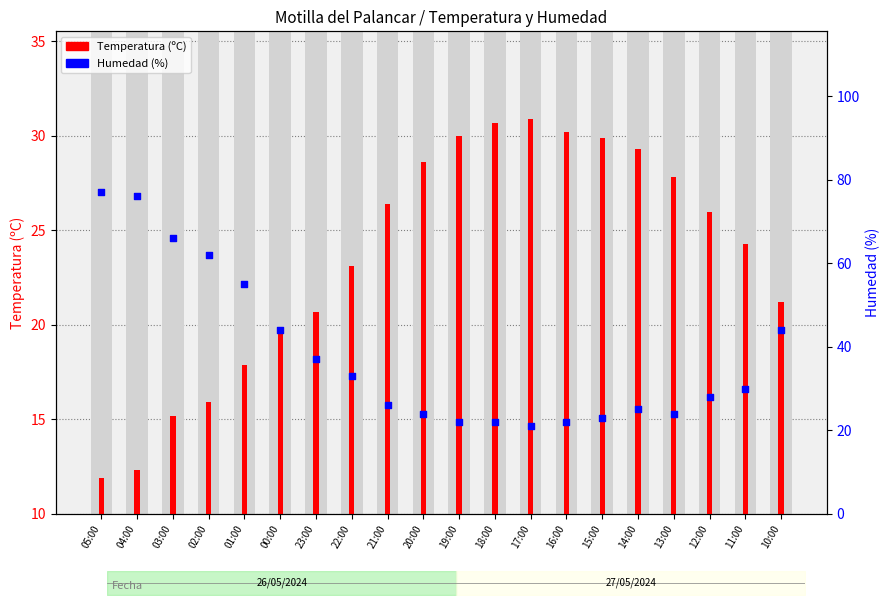

Which series has the largest total across all categories?

Humedad (%)